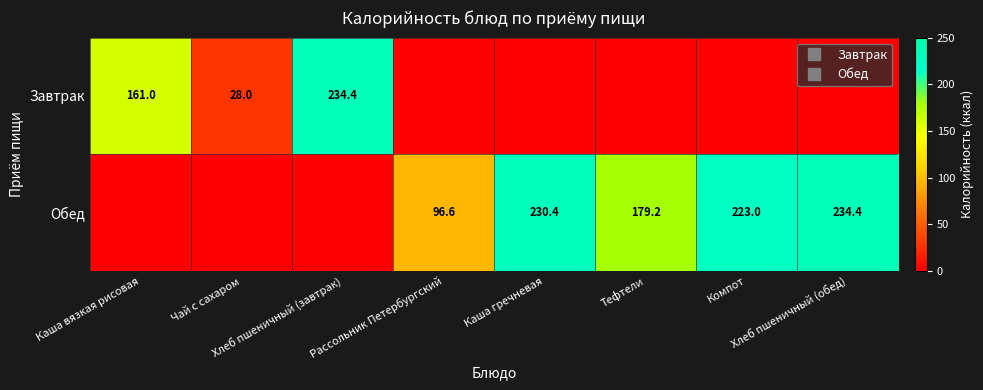

Is it true that Обед equals 0.0 at Хлеб пшеничный (завтрак)?

True